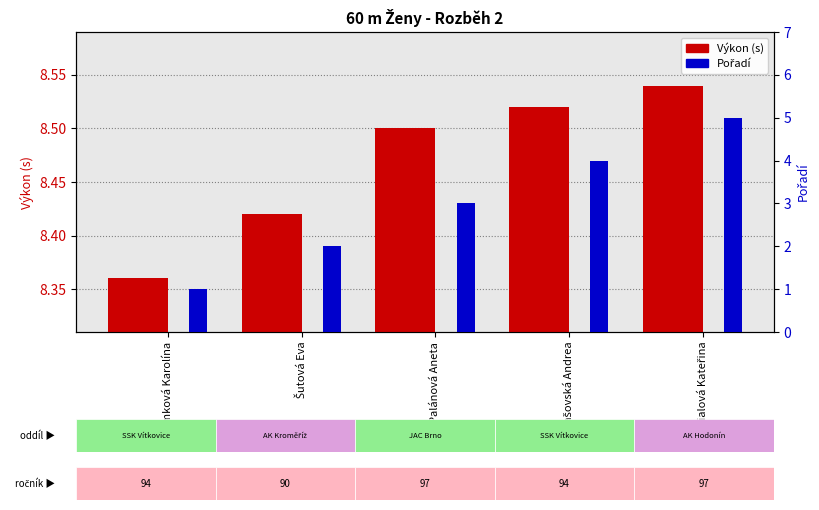

What is the difference between the second highest and minimum values in the Výkon (s) series?

0.2